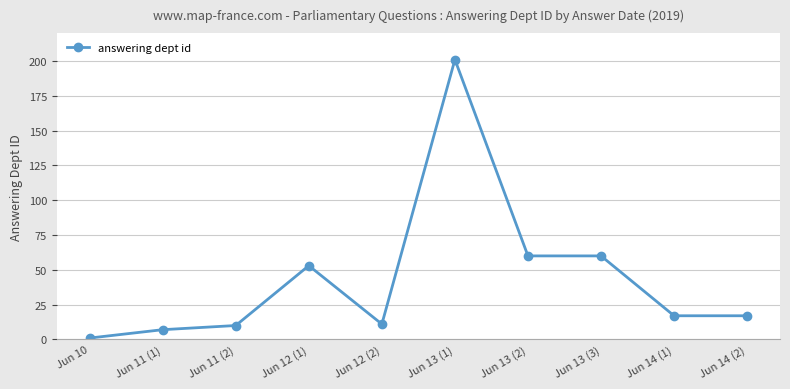

Is it true that the value at Jun 14 (1) is 17?

True